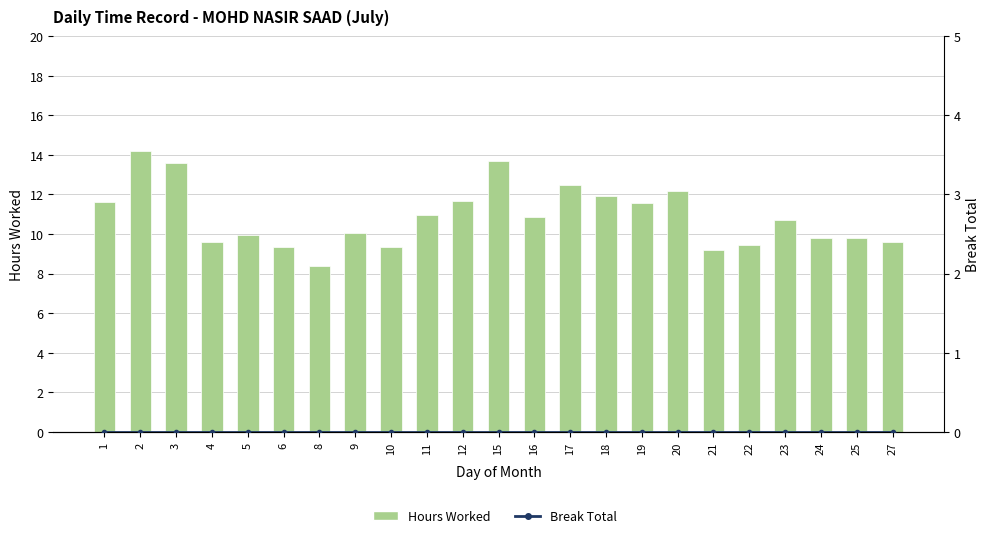

How many distinct data groups are displayed?

2